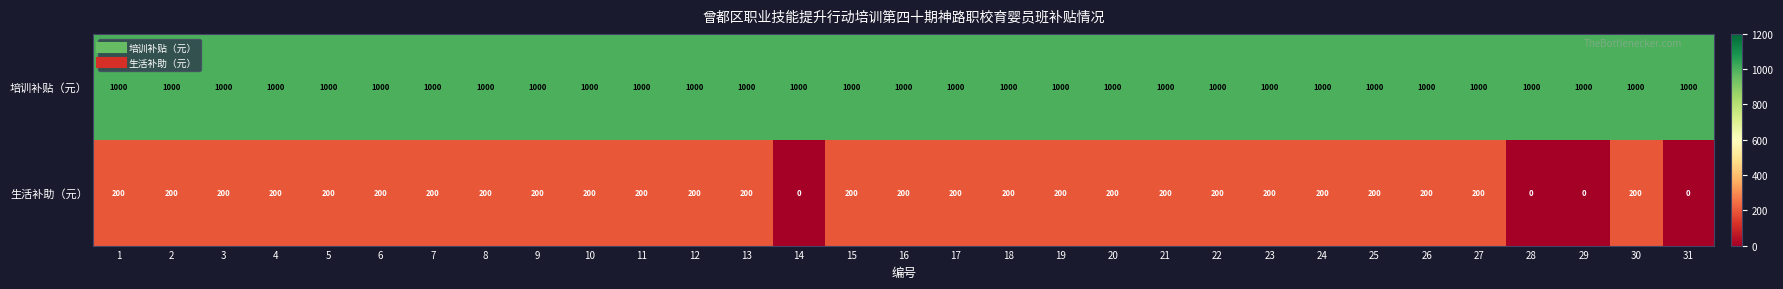

Which series has the largest total across all categories?

培训补贴（元）